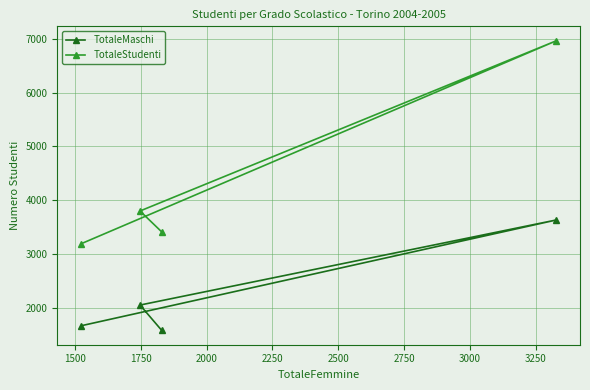

Which series has the largest total across all categories?

TotaleStudenti